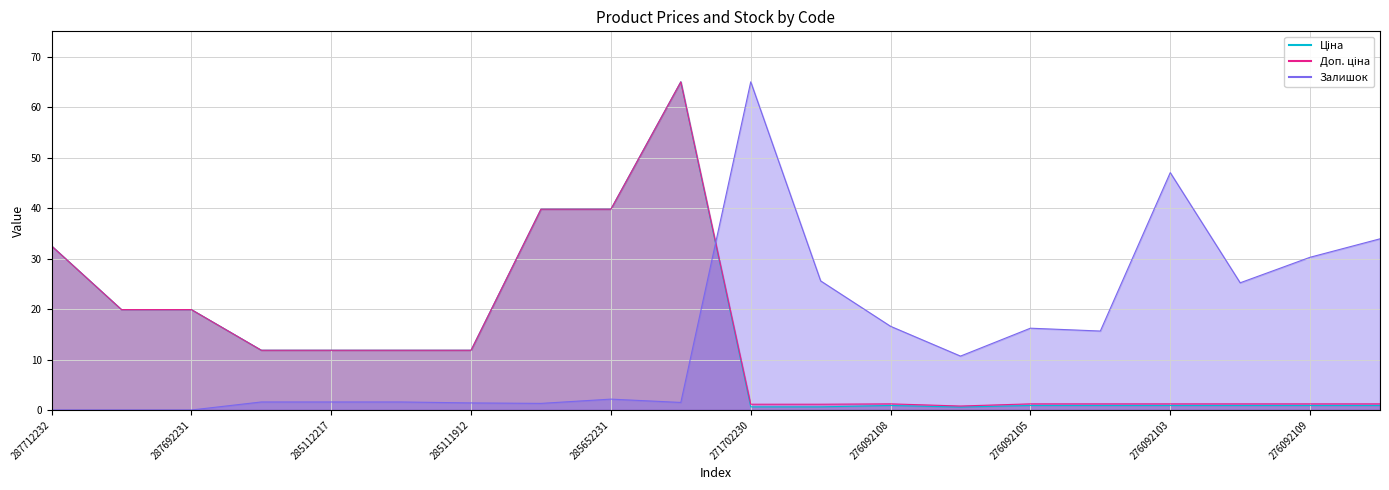

Reading right to left, transcribe all the data shown in this chart.

Ціна: 276092106=0.9	276092109=0.9	276092035=0.9	276092103=0.9	276092104=0.9	276092105=0.9	276092107=0.6	276092108=0.9	271702229=0.6	271702230=0.6	285672232=65.0	285652231=39.8	285652233=39.8	285111912=11.8	285111961=11.8	285112217=11.8	285112220=11.8	287692231=19.9	287692233=19.9	287712232=32.5
Доп. ціна: 276092106=1.2	276092109=1.2	276092035=1.2	276092103=1.2	276092104=1.2	276092105=1.2	276092107=0.8	276092108=1.2	271702229=1.1	271702230=1.1	285672232=65.0	285652231=39.8	285652233=39.8	285111912=11.8	285111961=11.8	285112217=11.8	285112220=11.8	287692231=19.9	287692233=19.9	287712232=32.5
Залишок: 276092106=33.9	276092109=30.3	276092035=25.2	276092103=47.0	276092104=15.6	276092105=16.2	276092107=10.7	276092108=16.6	271702229=25.6	271702230=65.0	285672232=1.5	285652231=2.2	285652233=1.3	285111912=1.4	285111961=1.6	285112217=1.6	285112220=1.6	287692231=0.0	287692233=0.0	287712232=0.0